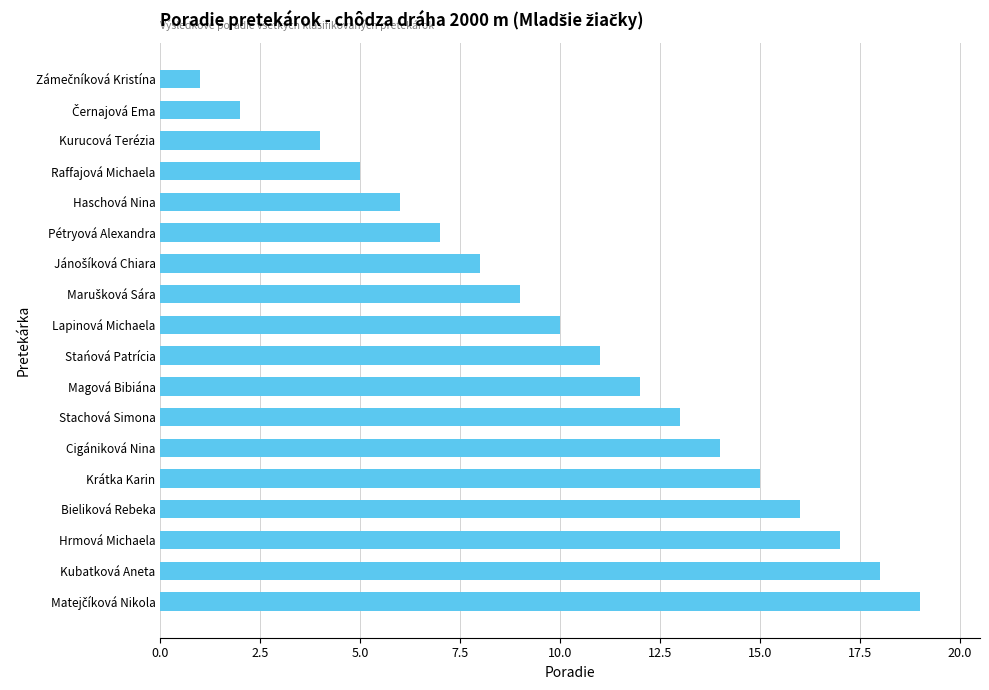

What is the smallest value displayed?

1